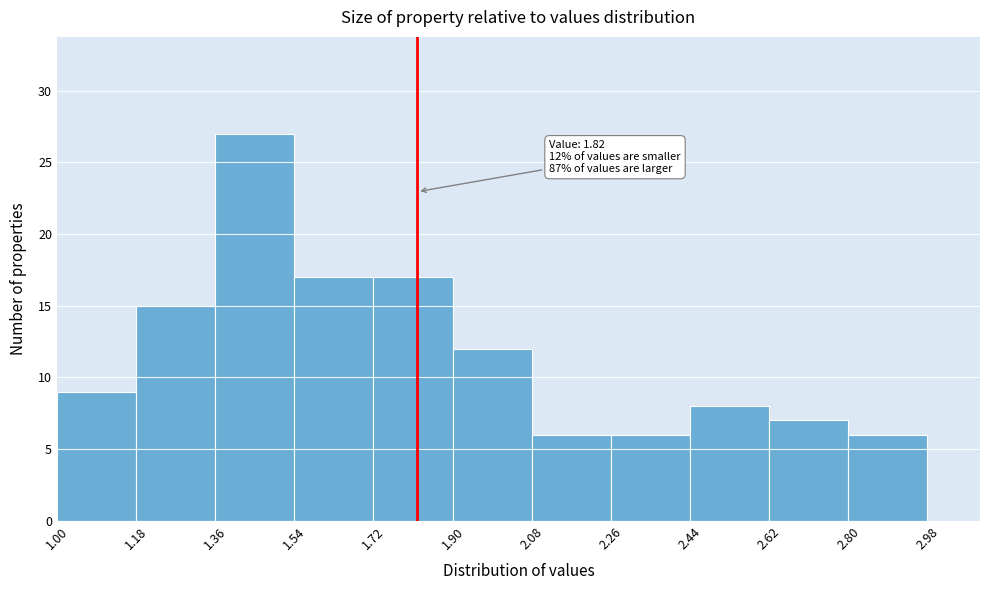

Which range on the x-axis has the tallest bar?

1.36 to 1.54